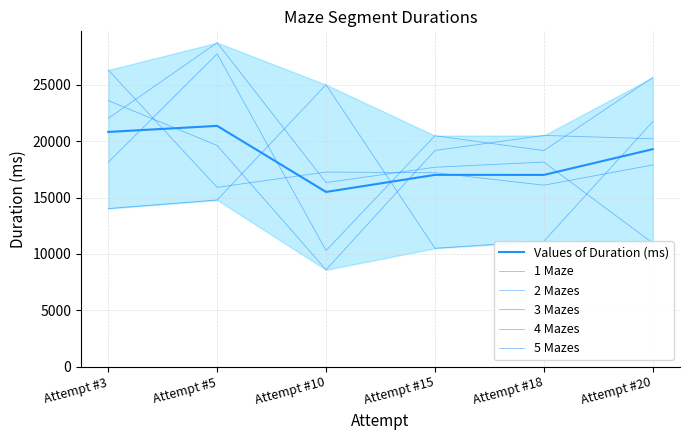

Reading left to right, transcribe all the data shown in this chart.

Values of Duration (ms): Attempt #3=20821.8	Attempt #5=21360.4	Attempt #10=15497.8	Attempt #15=17011.6	Attempt #18=17008.8	Attempt #20=19293.4
1 Maze: Attempt #3=14025.0	Attempt #5=14783.0	Attempt #10=25012.0	Attempt #15=10499.0	Attempt #18=11124.0	Attempt #20=21738.0
2 Mazes: Attempt #3=26318.0	Attempt #5=15905.0	Attempt #10=17262.0	Attempt #15=17204.0	Attempt #18=16096.0	Attempt #20=17893.0
3 Mazes: Attempt #3=22026.0	Attempt #5=28741.0	Attempt #10=16329.0	Attempt #15=17691.0	Attempt #18=18146.0	Attempt #20=10960.0
4 Mazes: Attempt #3=23608.0	Attempt #5=19624.0	Attempt #10=8589.0	Attempt #15=19177.0	Attempt #18=20512.0	Attempt #20=20215.0
5 Mazes: Attempt #3=18132.0	Attempt #5=27749.0	Attempt #10=10297.0	Attempt #15=20487.0	Attempt #18=19166.0	Attempt #20=25661.0